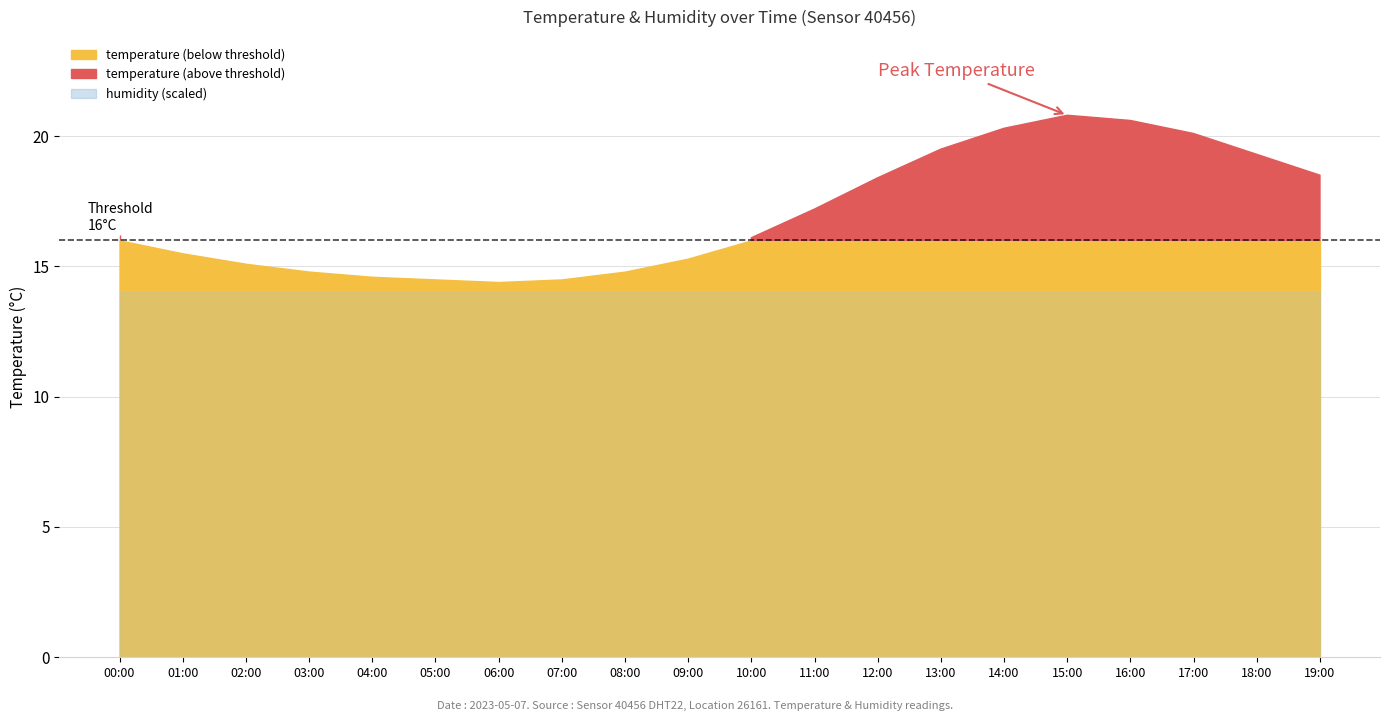

List the labels in order of humidity value, largest first.

00:00, 01:00, 02:00, 03:00, 04:00, 05:00, 06:00, 07:00, 08:00, 09:00, 10:00, 11:00, 12:00, 13:00, 14:00, 15:00, 16:00, 17:00, 18:00, 19:00